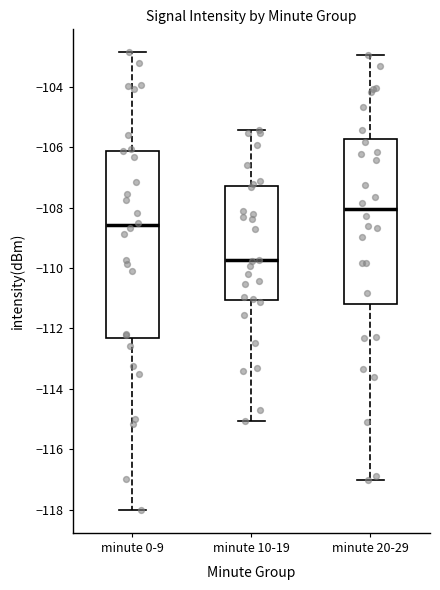

Which box is the tallest, from its lower edge to its upper edge?

minute 0-9